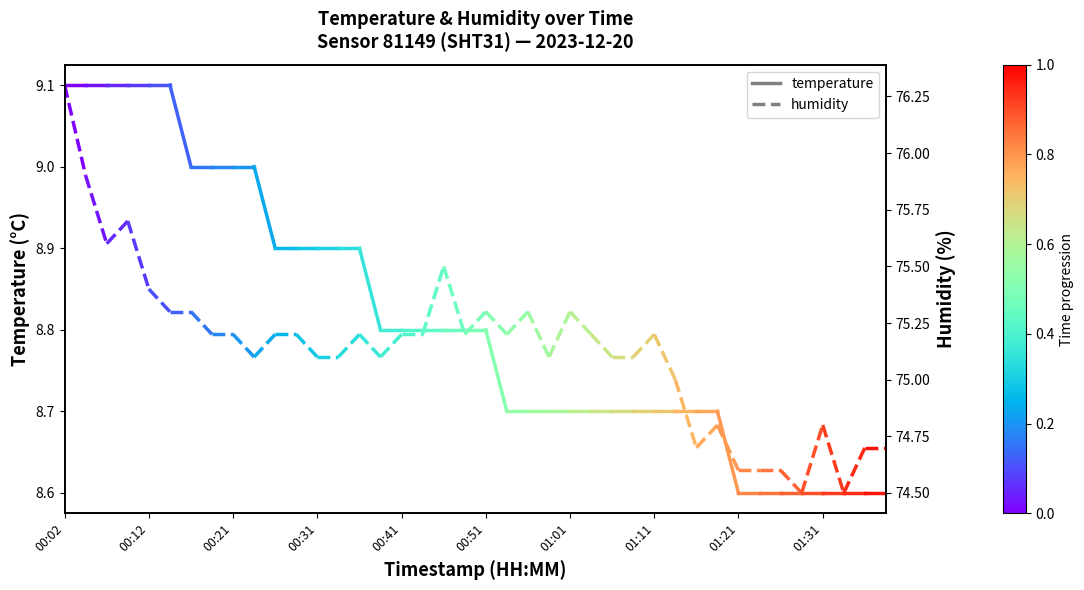

What is the value of the temperature point at the 1st from the left?

9.1